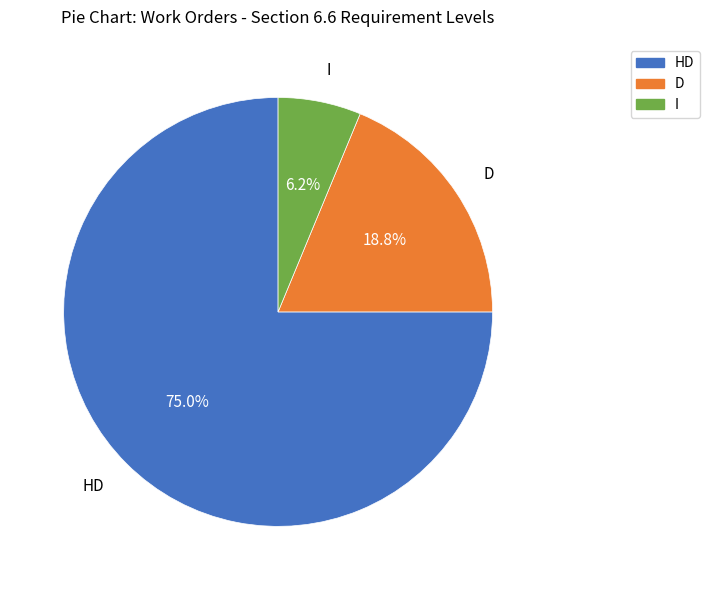

How many slices are in this pie chart?

3